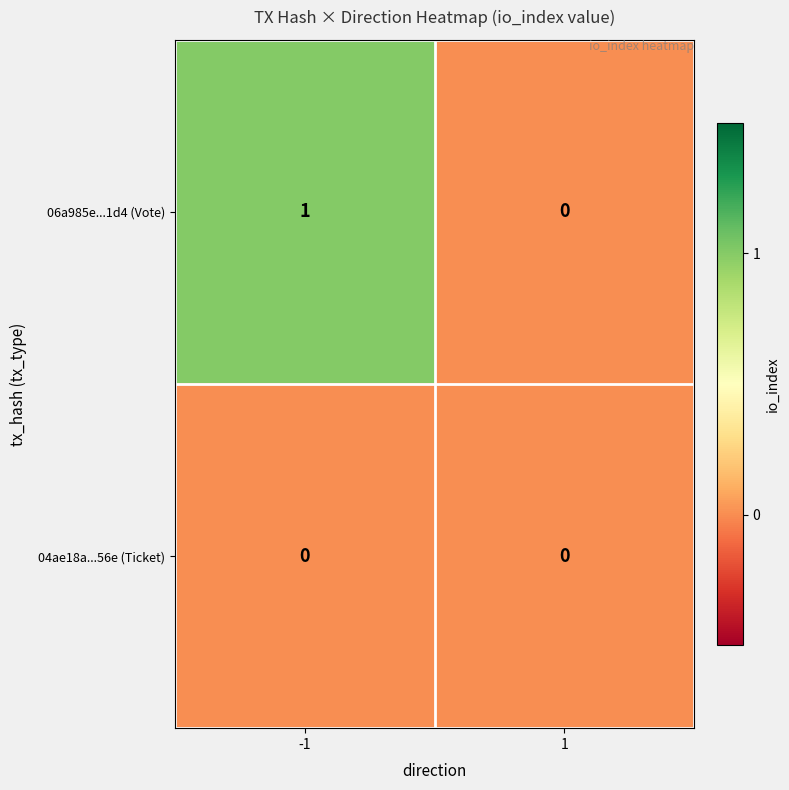

The value of 06a985e...1d4 (Vote) at -1 is 1. True or false?

True